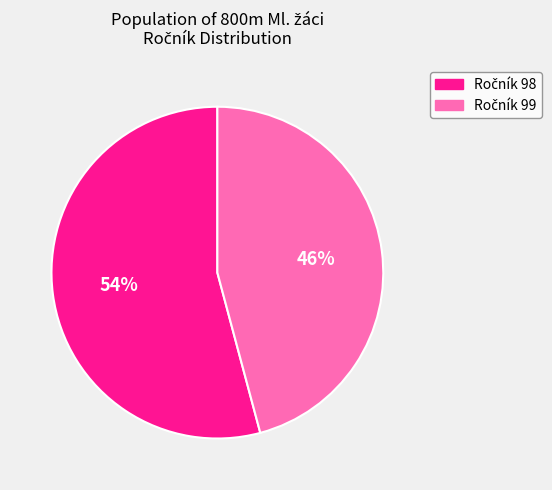

Is there a majority slice in this chart?

Yes